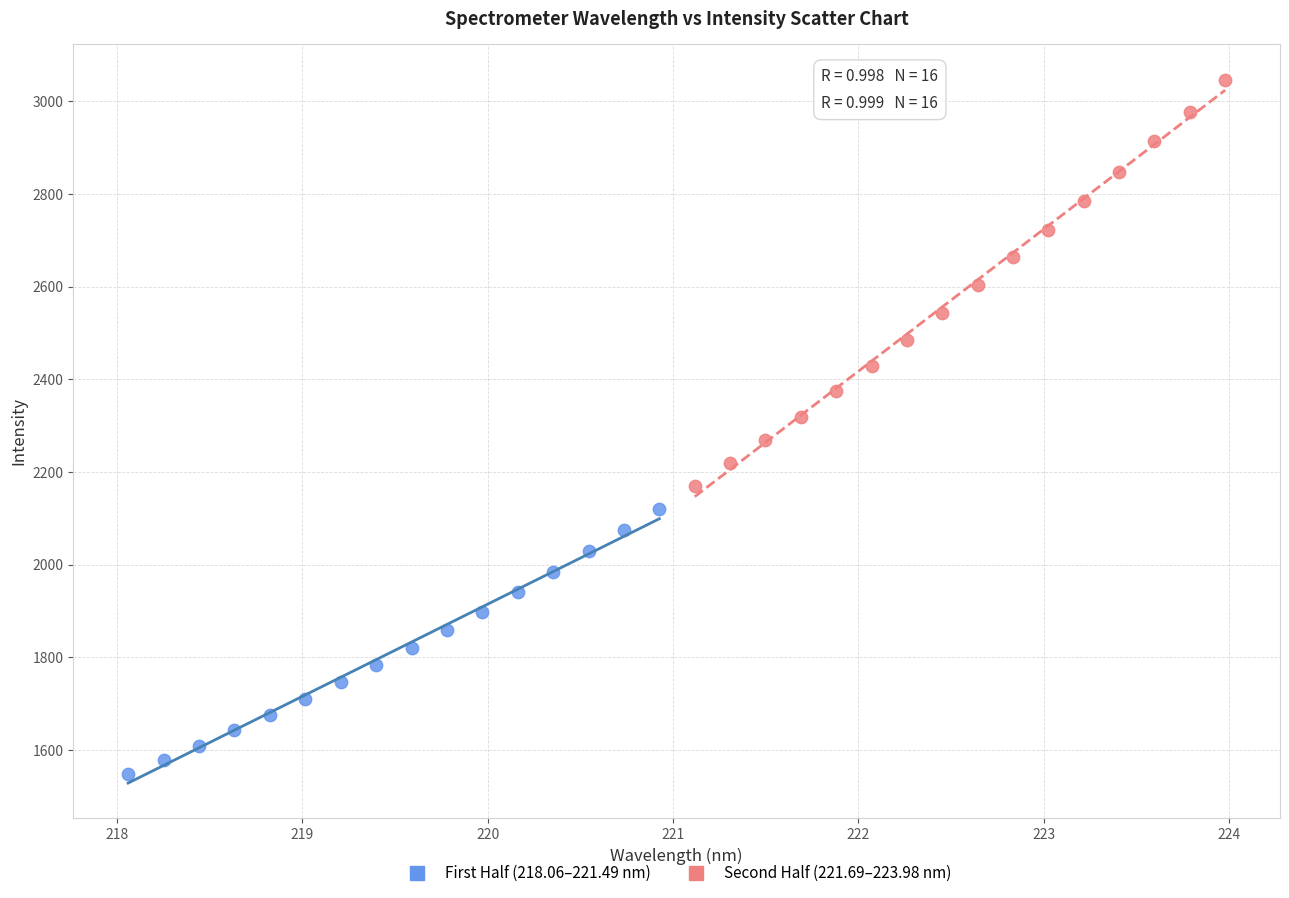

Which series contains the highest Y value?

Second Half (221.69–223.98 nm)